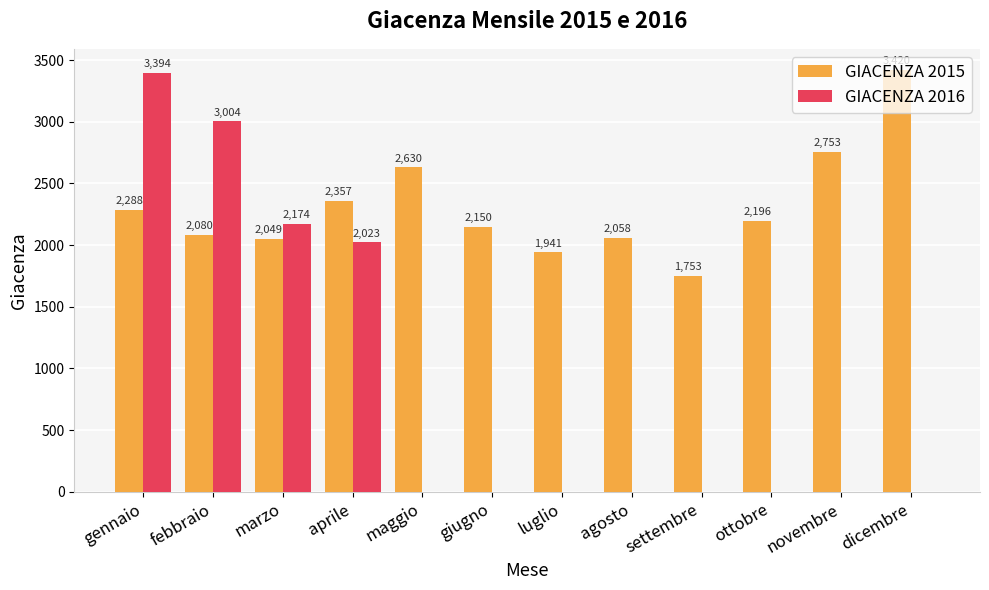

How many groups of bars are there?

12